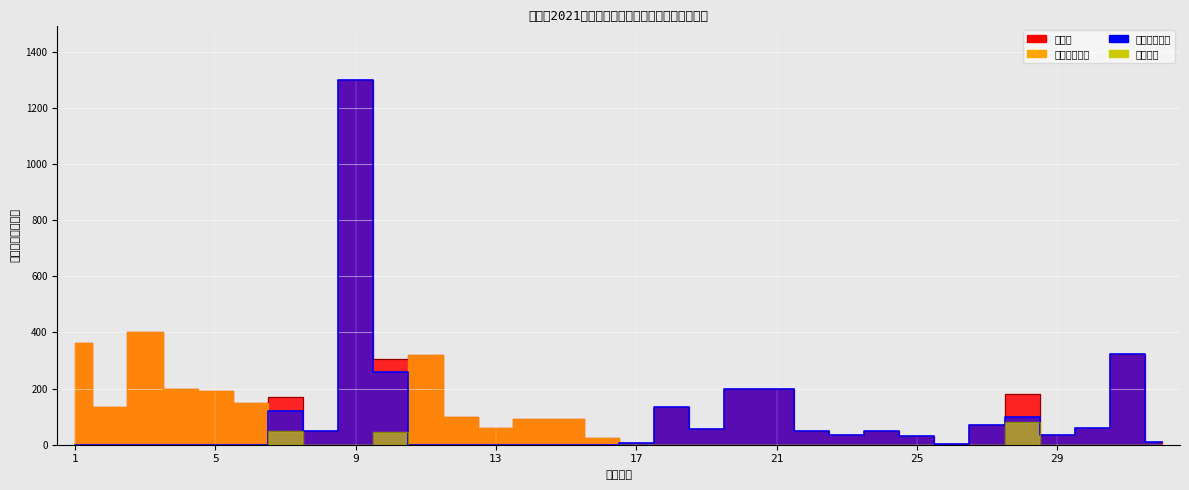

Which series changed the most between 2 and 29?

山东省级资金